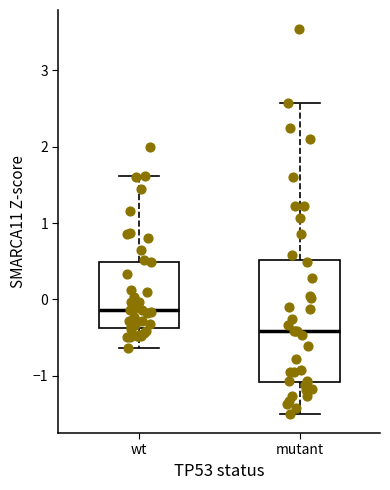

Reading left to right, transcribe this box plot: for each box, give where its median line is, the range the box spans, and where its two whiskers end, as read against the y-axis. The values are not printed on the chart, so give them approximately, as read against the axis.

wt: median -0.1, box -0.4 to 0.5, whiskers -0.6 to 1.6
mutant: median -0.4, box -1.1 to 0.5, whiskers -1.5 to 2.6